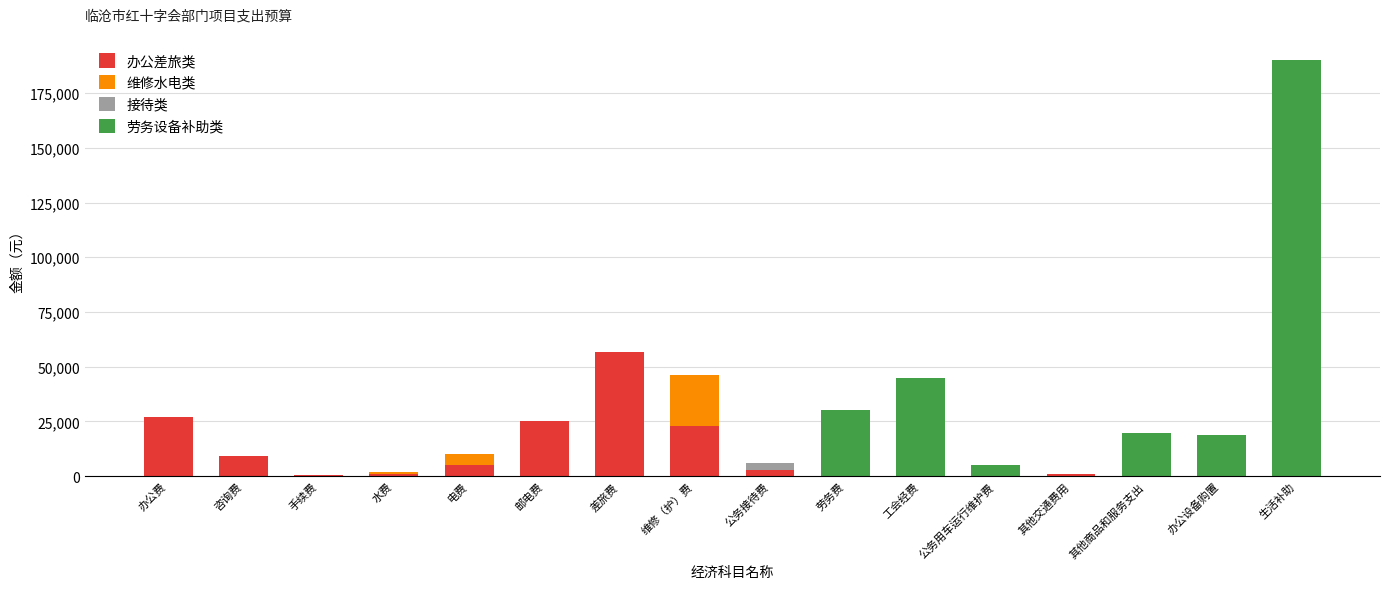

Are the bars grouped side by side (vs. stacked)?

No